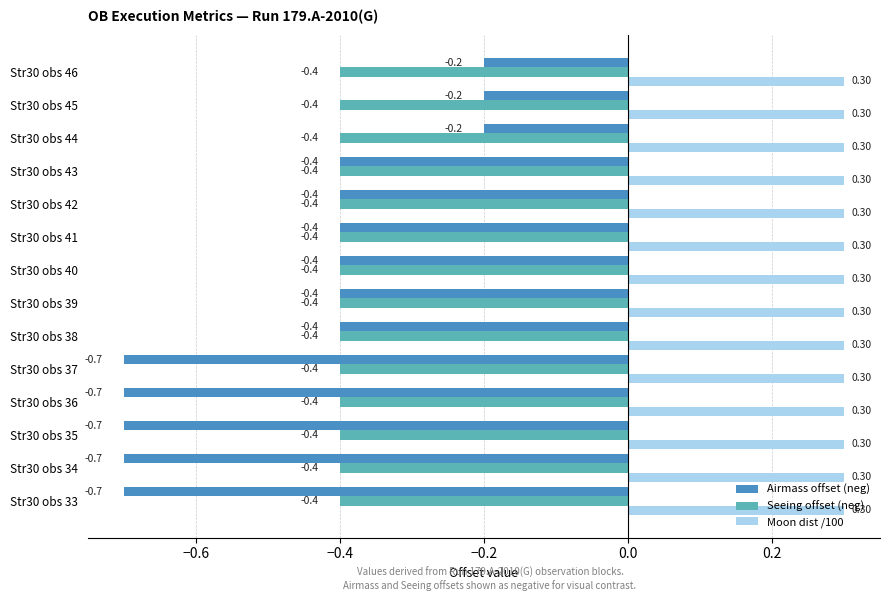

What is the difference between the highest and lowest values at Str30 obs 46?

0.7